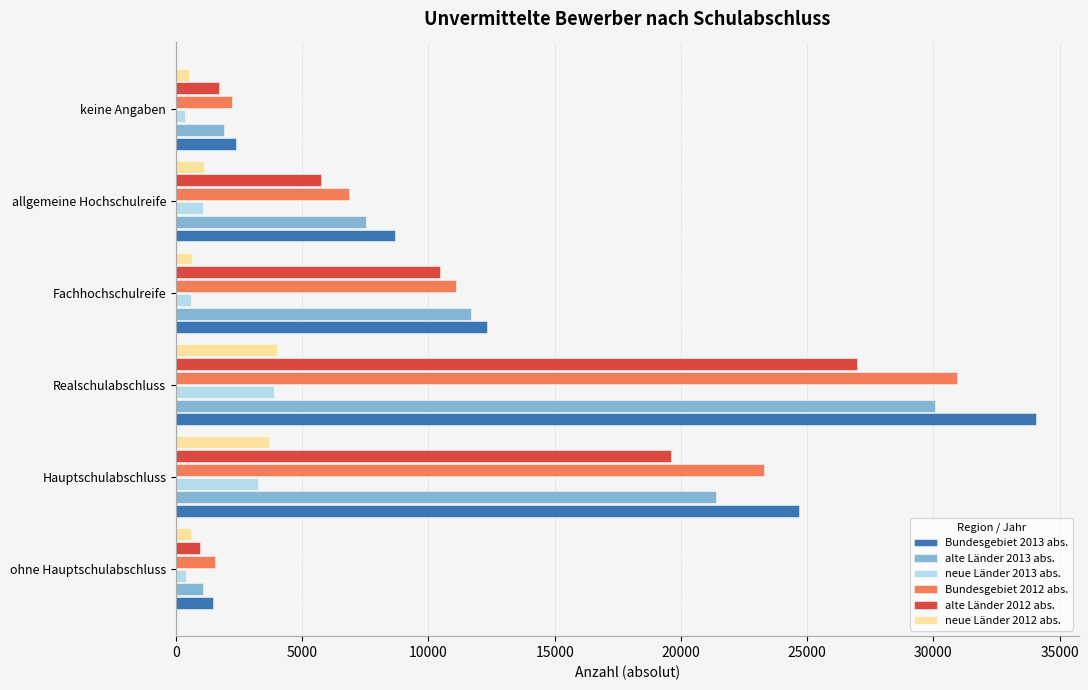

What is the maximum value shown in the chart?

34059